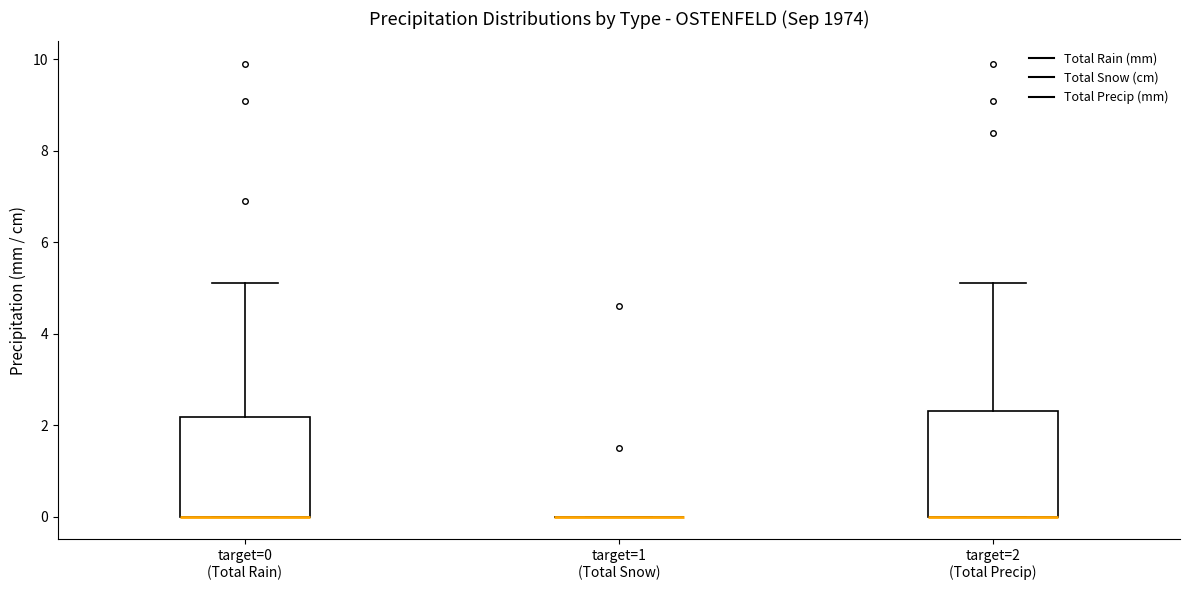

Reading left to right, read every box against the y-axis: the position of its median line, the range the box covers, and the ends of its whiskers. The values are not printed on the chart, so give them approximately, as read against the axis.

target=0 (Total Rain): median 0.0 (drawn on the box's lower edge), box 0.0 to 2.2, whiskers 0.0 to 5.2
target=1 (Total Snow): box collapsed to a line at 0.0, whiskers 0.0 to 0.0
target=2 (Total Precip): median 0.0 (drawn on the box's lower edge), box 0.0 to 2.4, whiskers 0.0 to 5.2